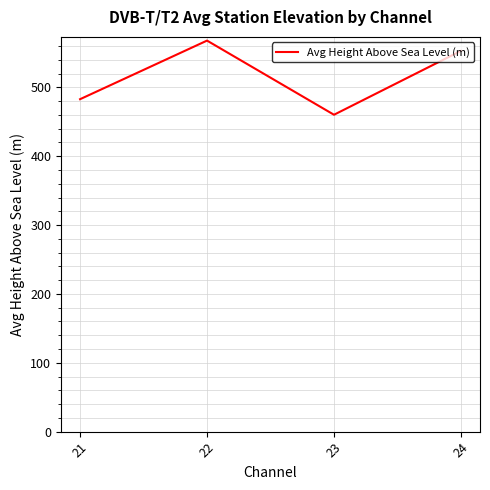

List the labels in order of value, smallest first.

23, 21, 24, 22